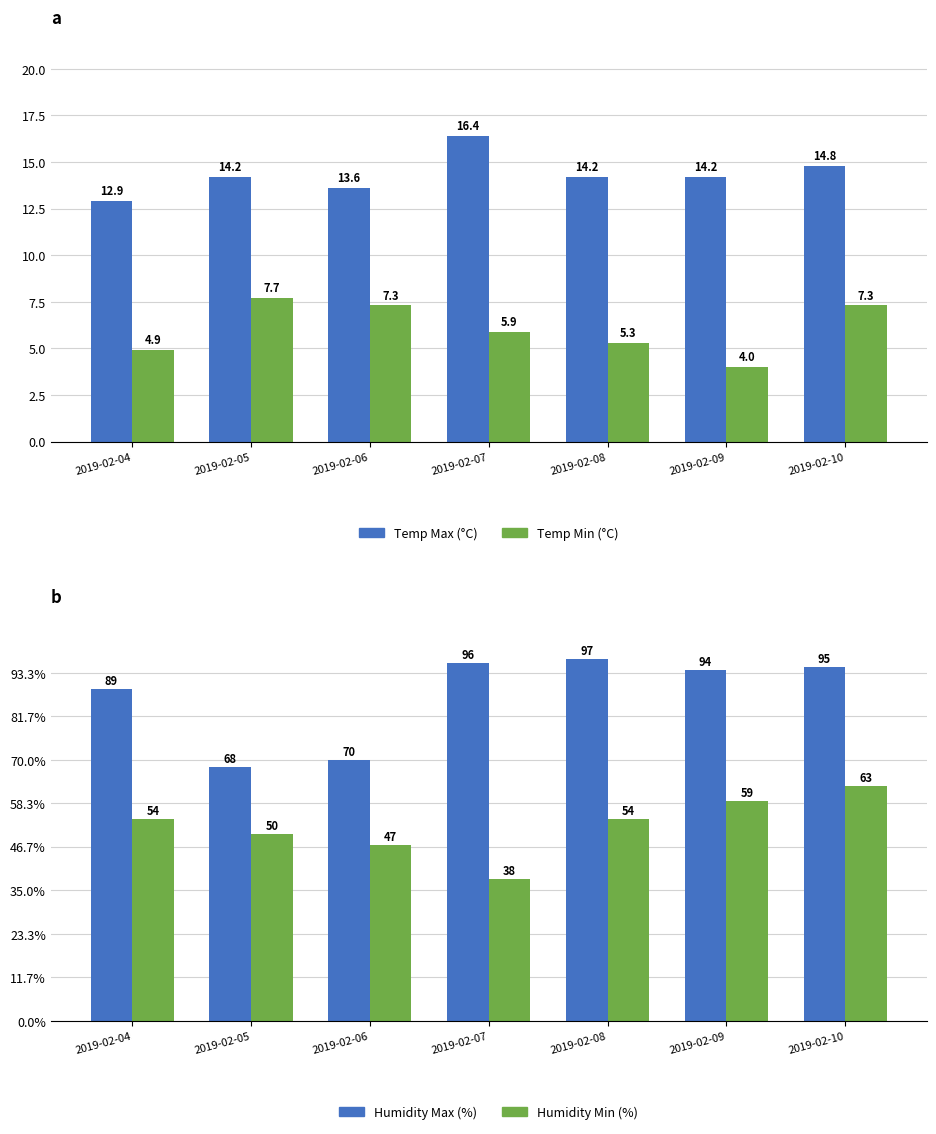

How many bars are there in total?

28